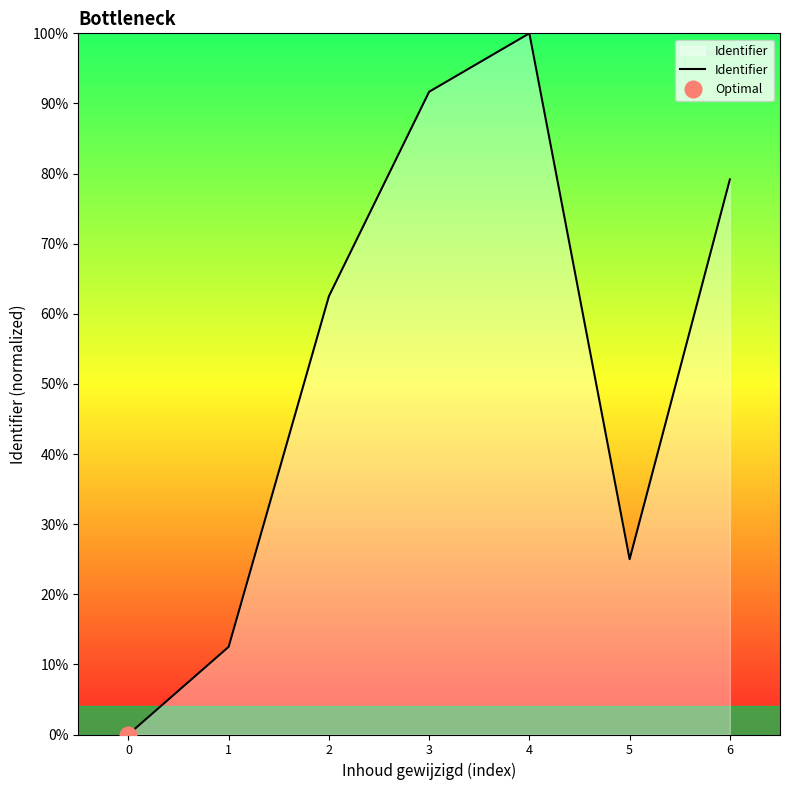

What is the ratio of the value at 3 to the value at 1?

7.3